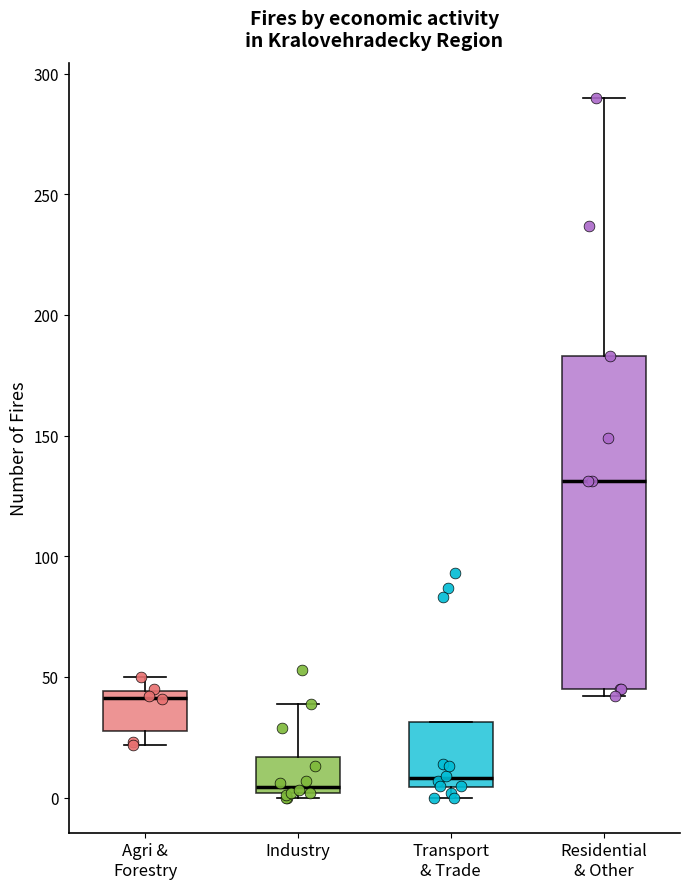

Reading left to right, read every box against the y-axis: the position of its median line, the range the box covers, and the ends of its whiskers. The values are not printed on the chart, so give them approximately, as read against the axis.

Agri & Forestry: median 40, box 30 to 45, whiskers 20 to 50
Industry: median 5, box 0 to 15, whiskers 0 (just below the box's lower edge) to 40
Transport & Trade: median 10, box 5 to 30, whiskers 0 to 30
Residential & Other: median 130, box 45 to 185, whiskers 40 to 290